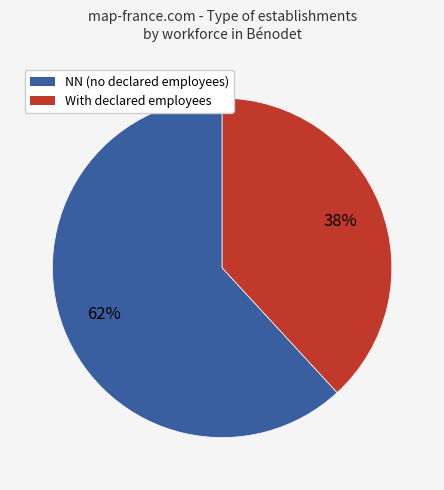

Rank the categories by value from highest to lowest.

NN (no declared employees), With declared employees